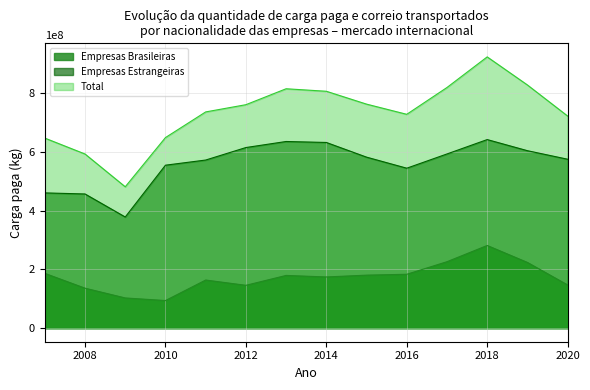

True or false: Empresas Estrangeiras and Empresas Brasileiras cross at least once.

False